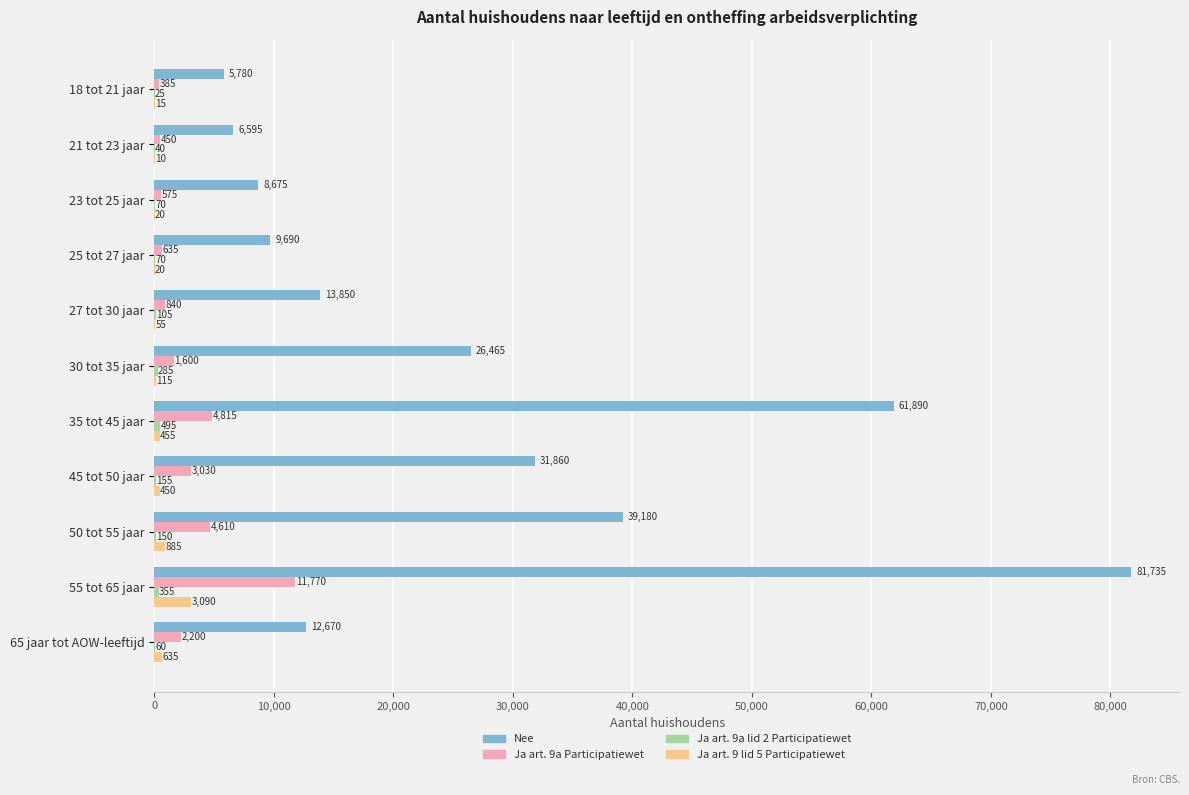

Which category has the highest value across all series?

55 tot 65 jaar